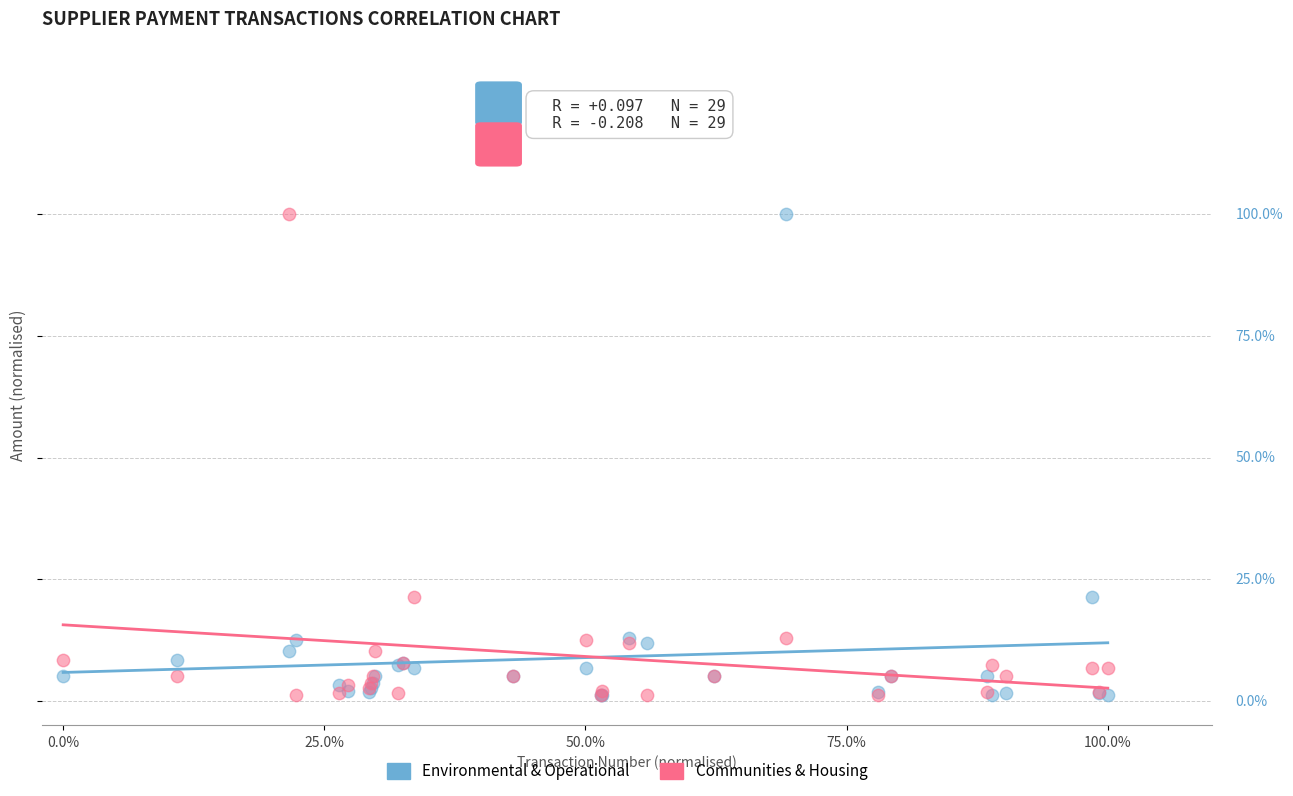

What are all the series names shown in the legend?

Environmental & Operational, Communities & Housing